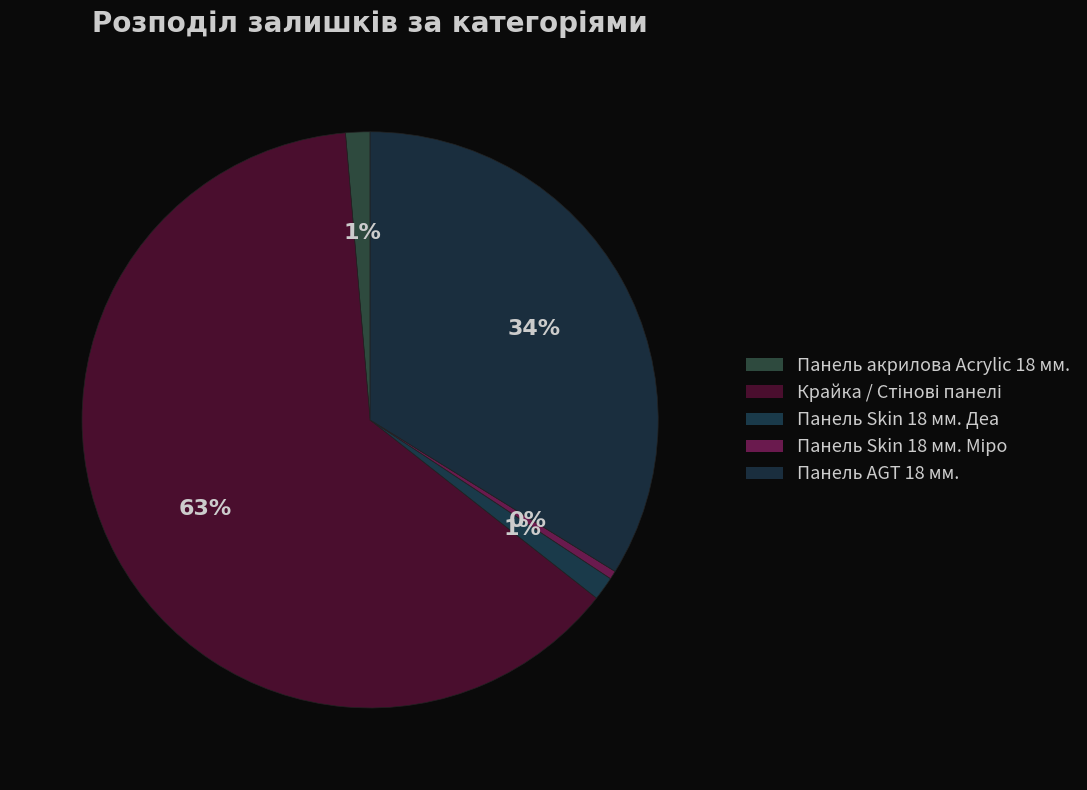

How many slices are in this pie chart?

5